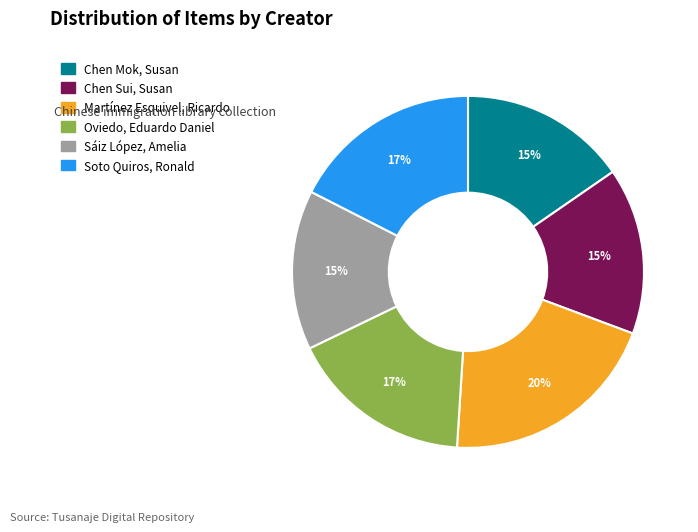

The Martínez Esquivel, Ricardo slice represents 14% of the pie. True or false?

False